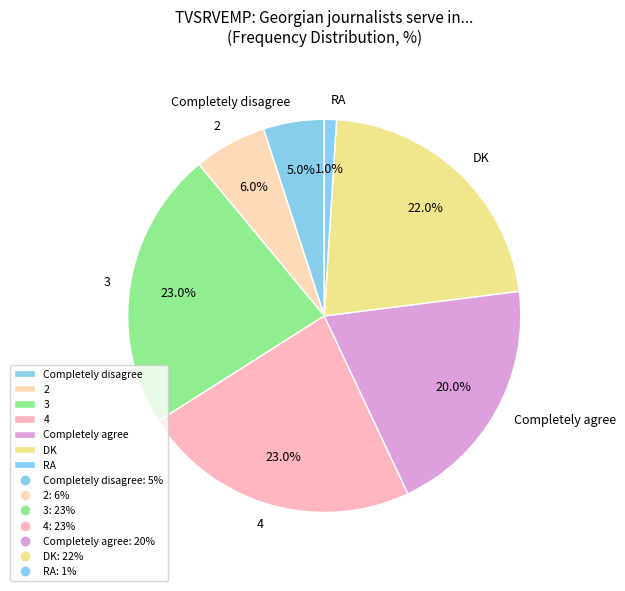

Does DK account for over 50% of the chart?

No